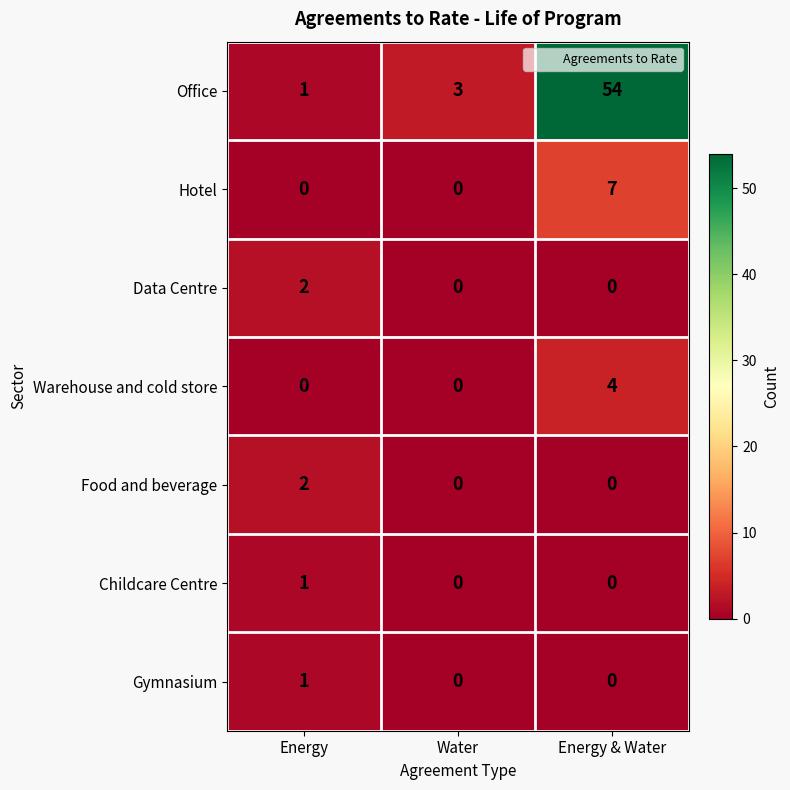

Which series has the largest total across all categories?

Office